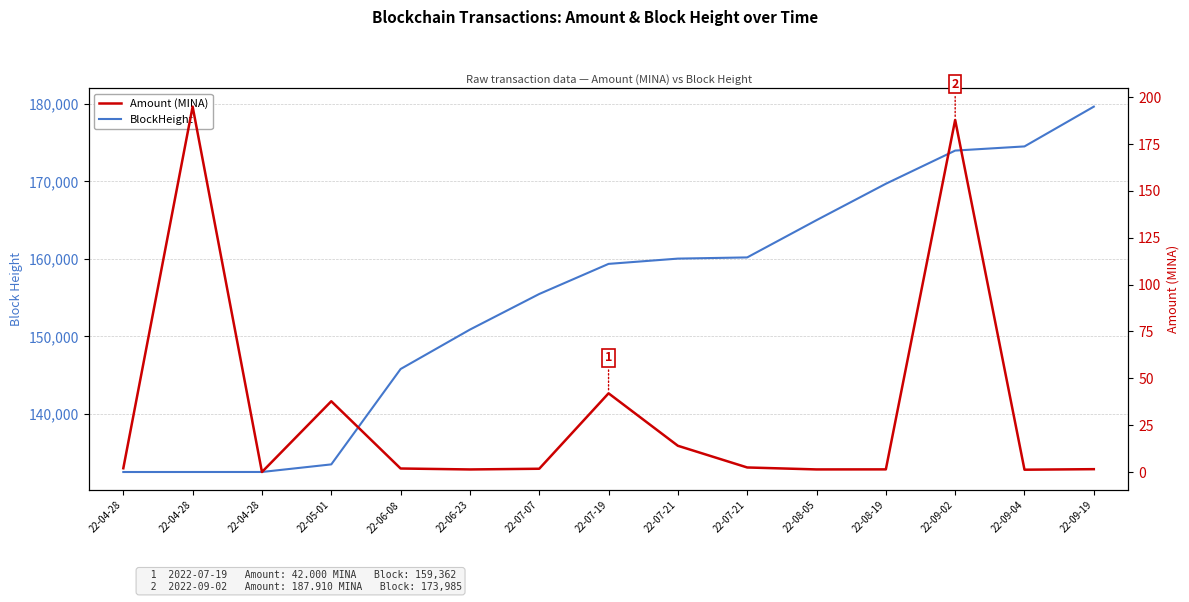

Which series changed the most between 22-05-01 and 22-06-08?

BlockHeight